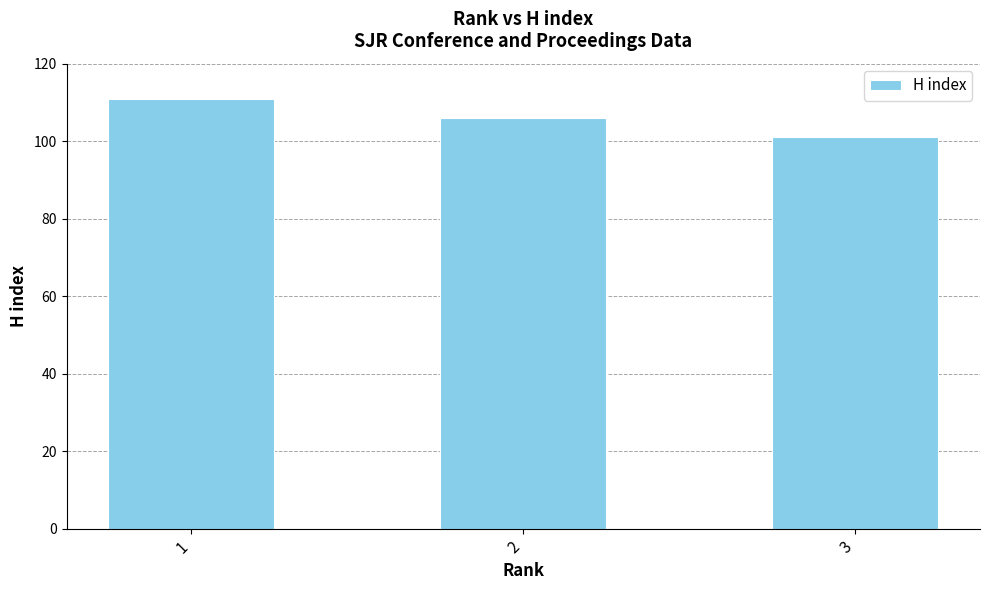

True or false: the data shows 21 at 3.

False